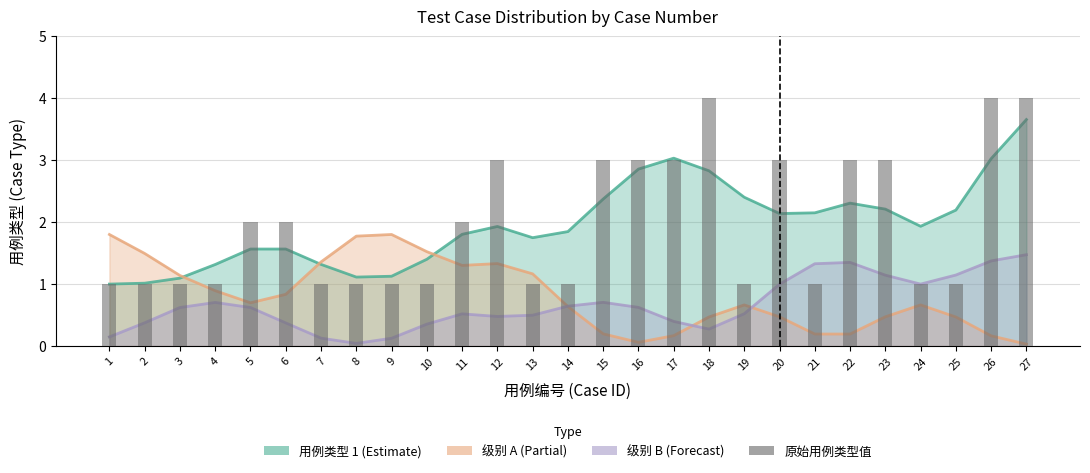

List the labels in order of value, smallest first.

1, 2, 3, 4, 7, 8, 9, 10, 13, 14, 19, 21, 24, 25, 5, 6, 11, 12, 15, 16, 17, 20, 22, 23, 18, 26, 27